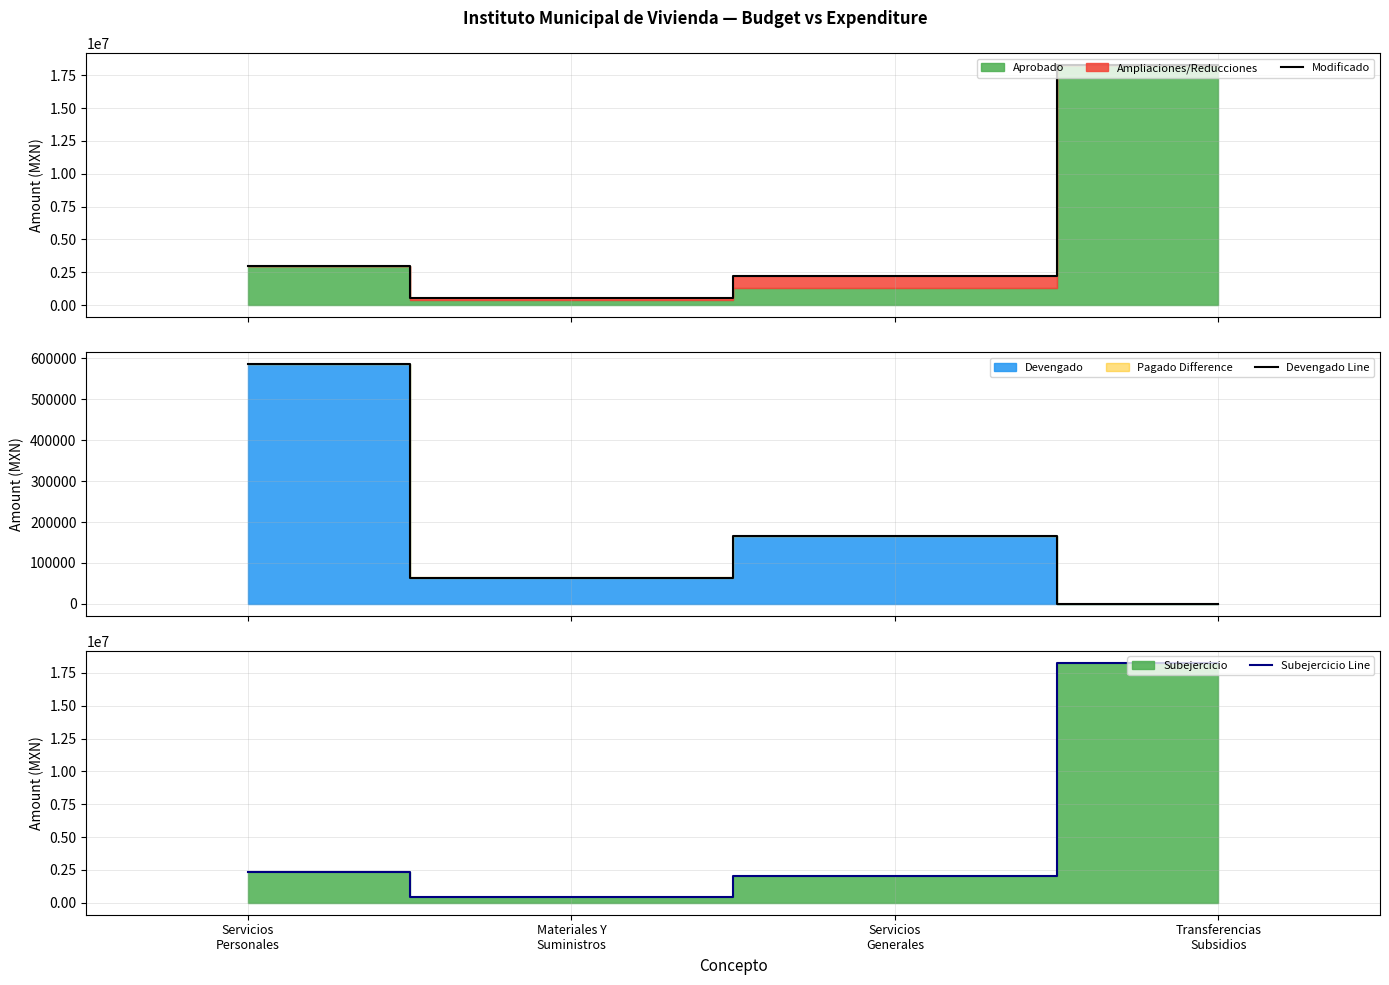

At which label is Modificado closest to 9384592?

Servicios
Personales